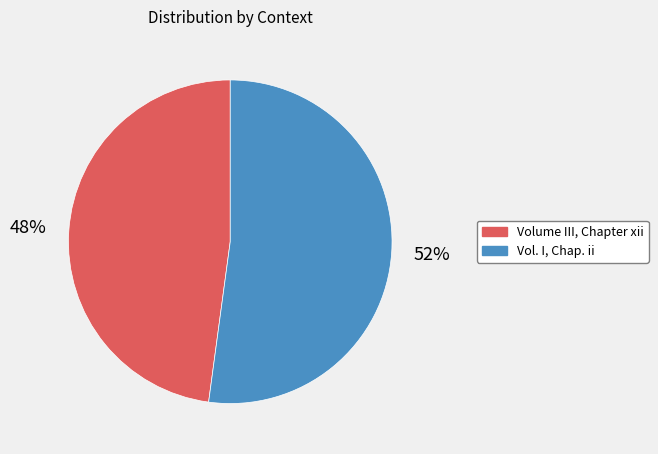

Count the number of slices in the pie.

2